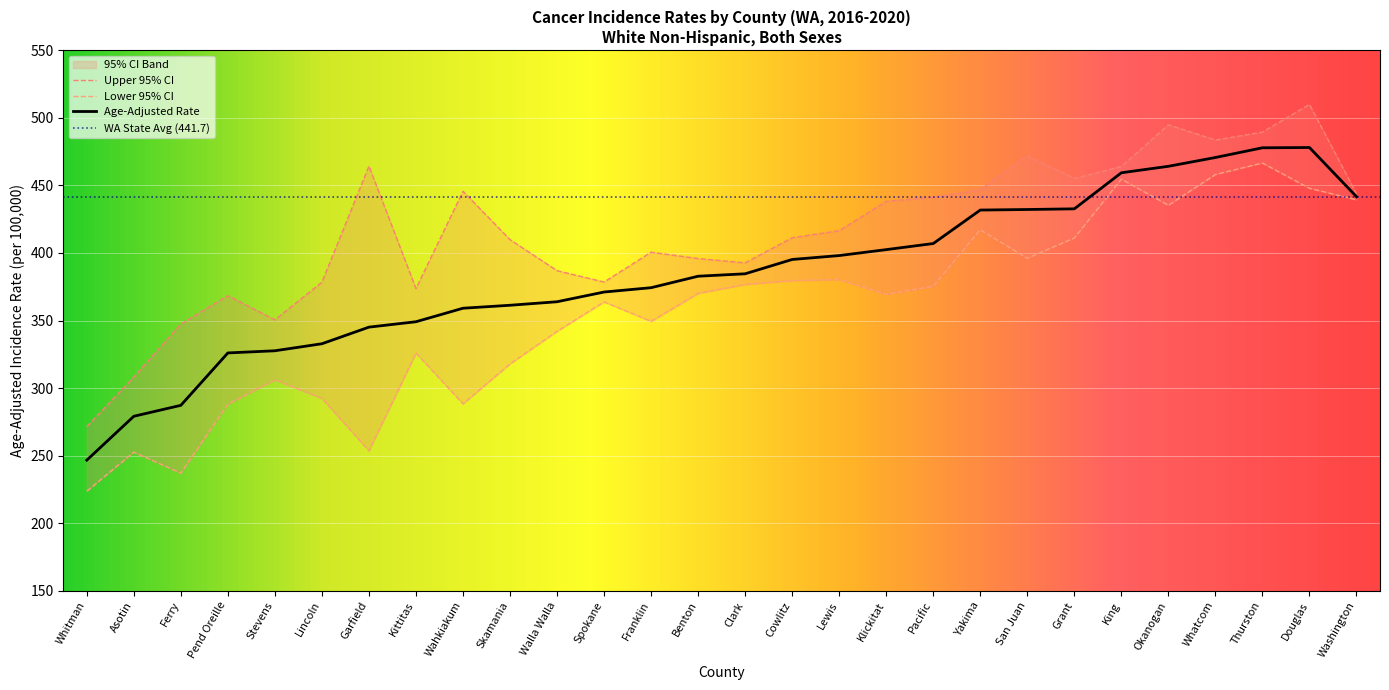

At which category is the sum across all series the highest?

Douglas